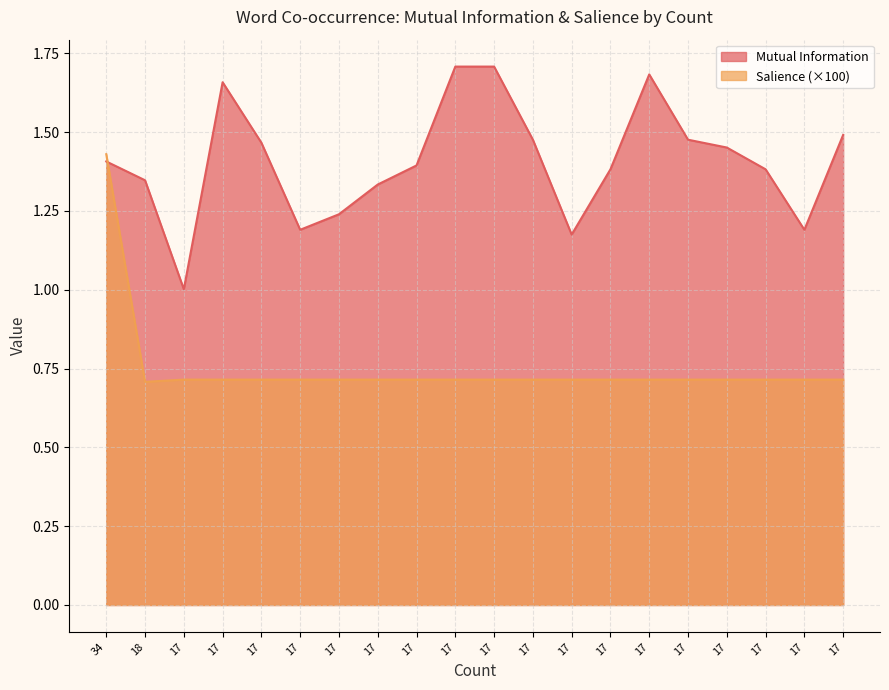

Read the Mutual Information value at 17.

1.3